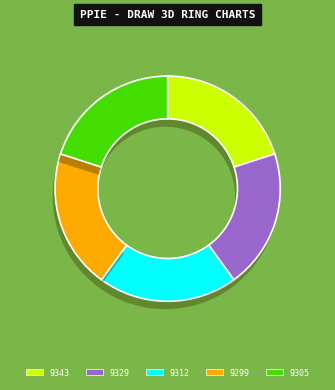

To the nearest percent, what portion does 9781665905305 represent?

20%